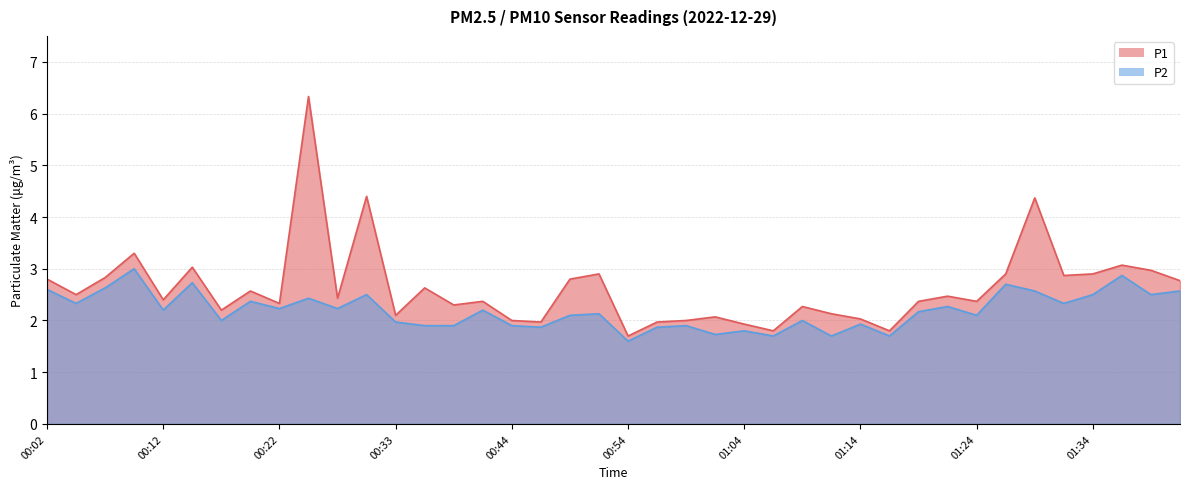

True or false: P1 and P2 cross at least once.

False